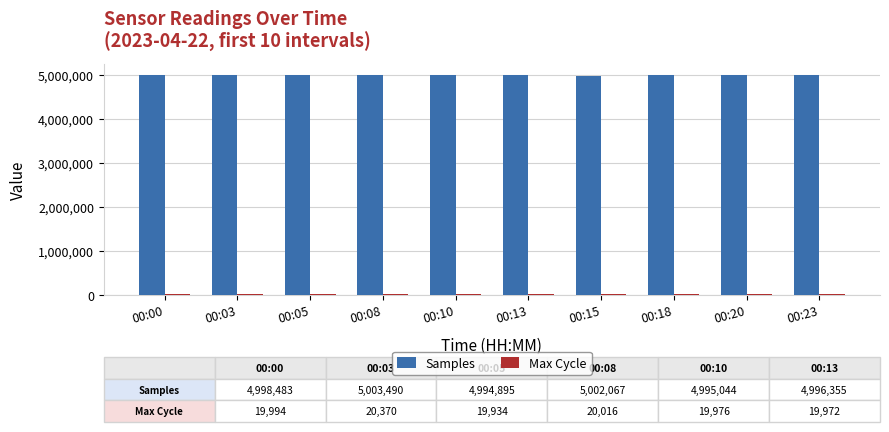

What is the spread (max minus min) of values at 00:08?

4982051